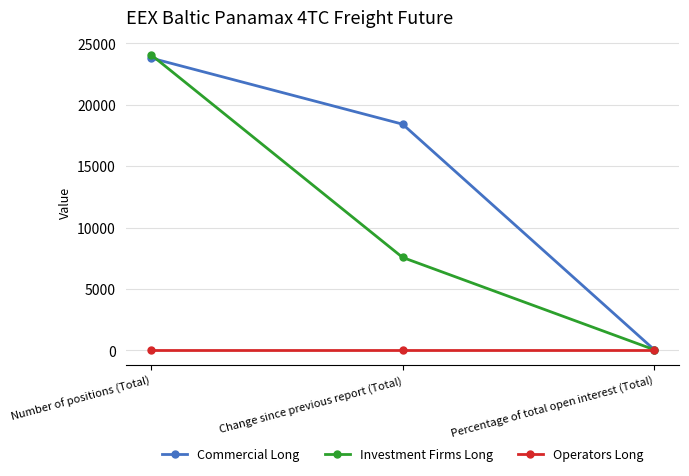

The value of Operators Long at Number of positions (Total) is 0.0. True or false?

True